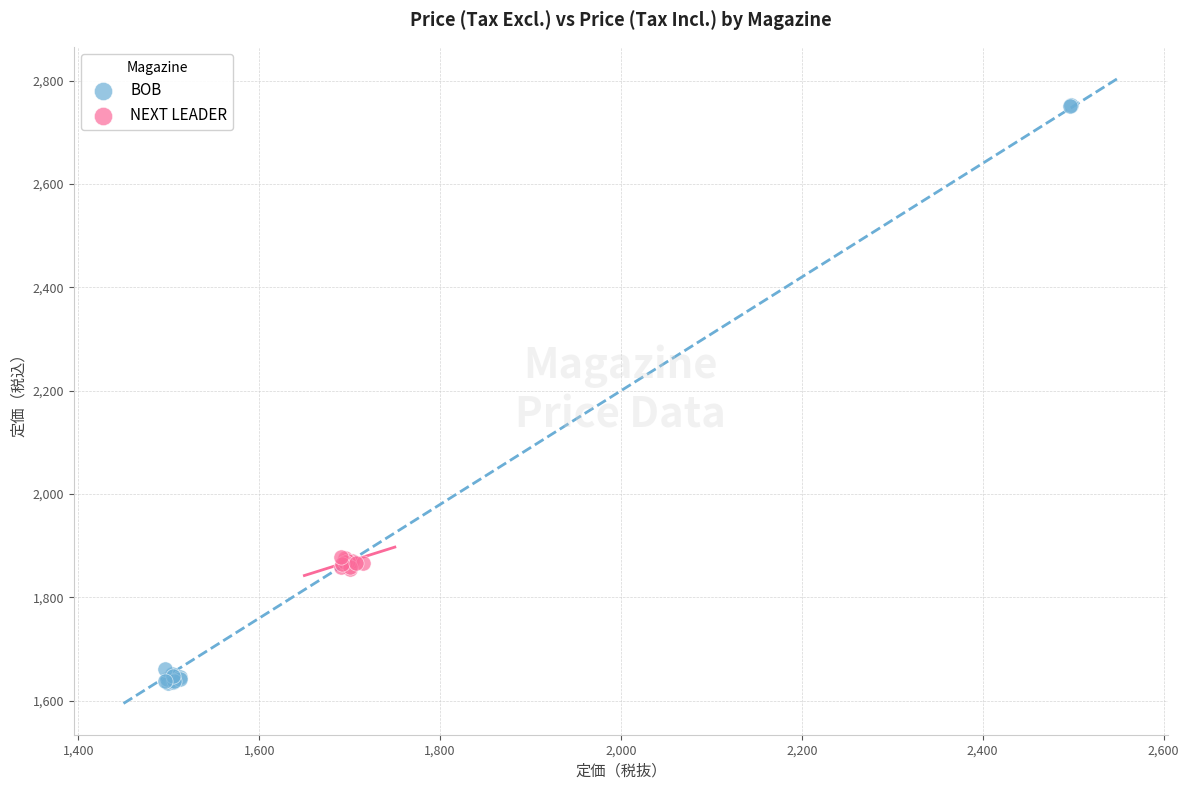

Which series reaches the minimum Y coordinate?

BOB